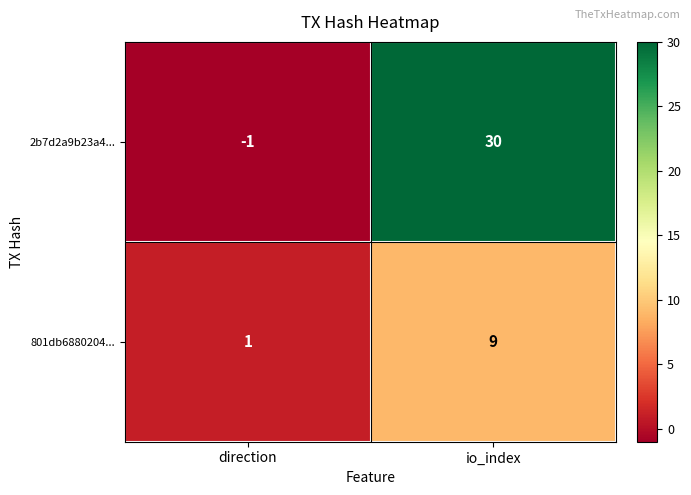

Rank the series by their maximum value, from lowest to highest.

801db6880204..., 2b7d2a9b23a4...